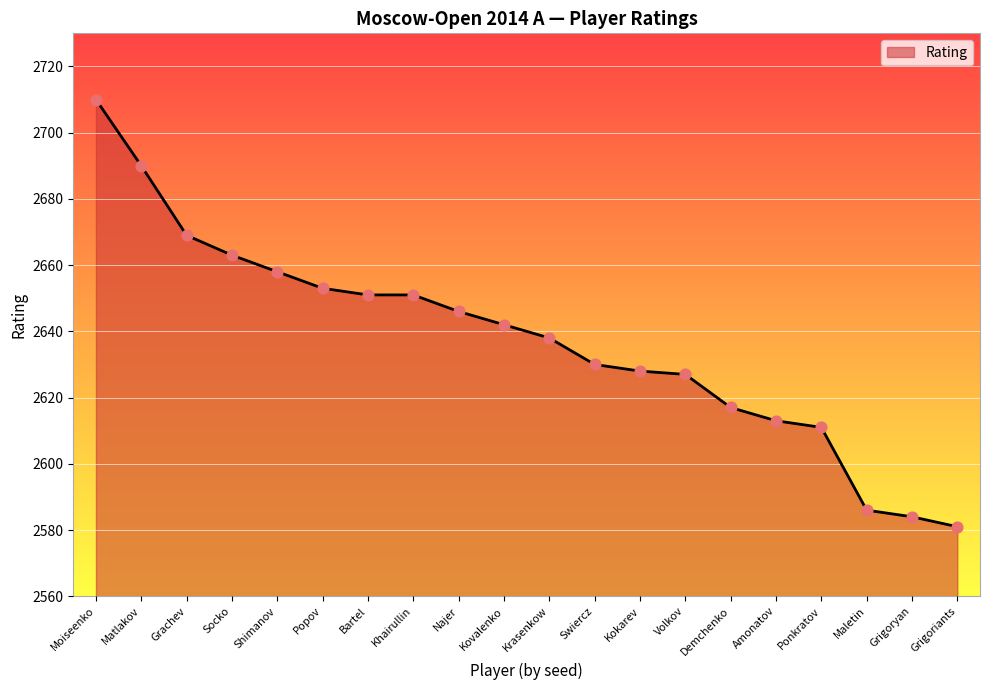

Approximately how many times larger is the value at Krasenkow compared to Kokarev?

1.0